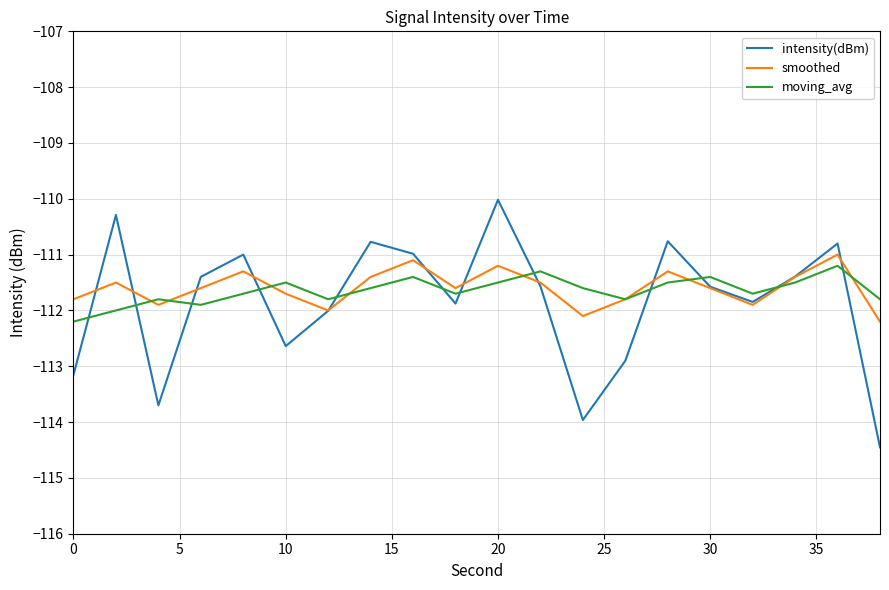

What is the maximum value shown in the chart?

-110.0